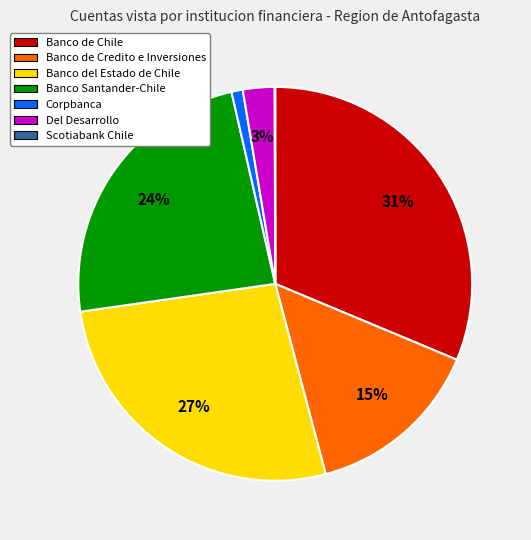

To the nearest percent, what is the difference between the largest and smallest slice percentages?

31%